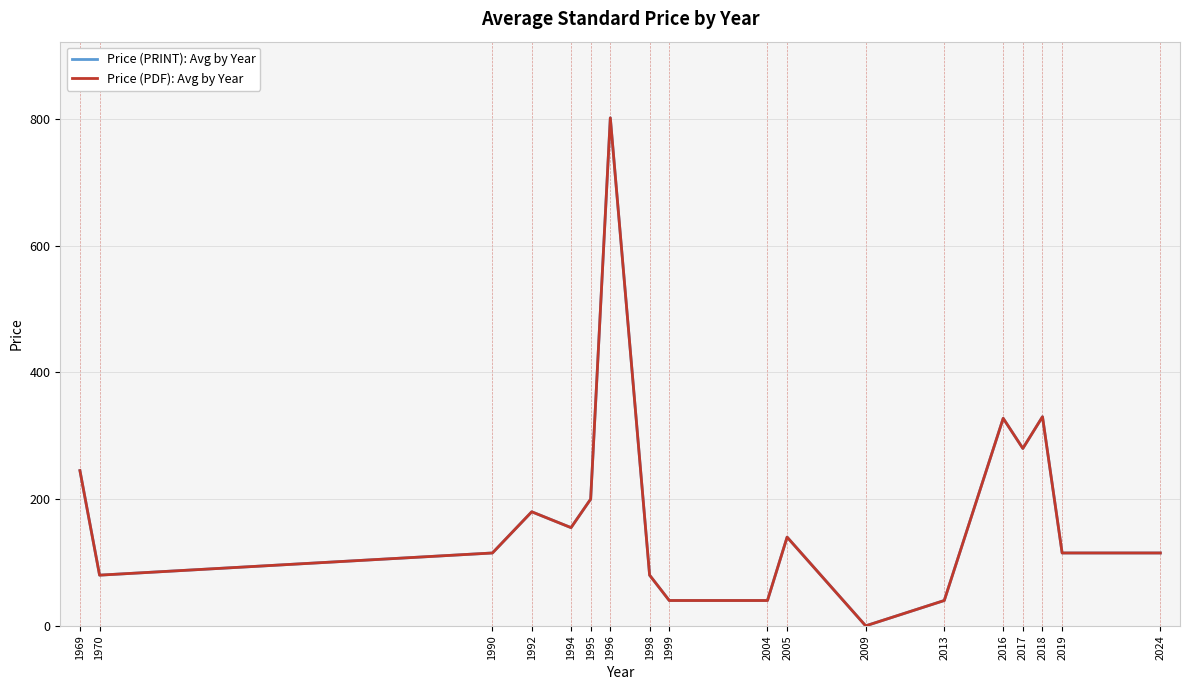

Reading right to left, list all the values displayed in this chart.

Price (PRINT): Avg by Year: 2024=115.0	2019=115.0	2018=330.0	2017=280.0	2016=327.5	2013=40.0	2009=0.0	2005=140.0	2004=40.0	1999=40.0	1998=80.0	1996=801.7	1995=200.0	1994=155.0	1992=180.0	1990=115.0	1970=80.0	1969=245.0
Price (PDF): Avg by Year: 2024=115.0	2019=115.0	2018=330.0	2017=280.0	2016=327.5	2013=40.0	2009=0.0	2005=140.0	2004=40.0	1999=40.0	1998=80.0	1996=801.7	1995=200.0	1994=155.0	1992=180.0	1990=115.0	1970=80.0	1969=245.0